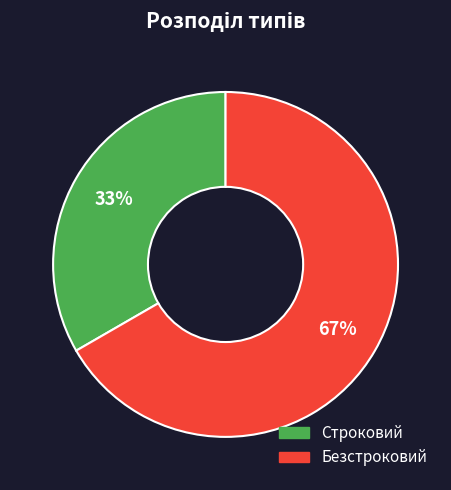

How many slices are in this pie chart?

2